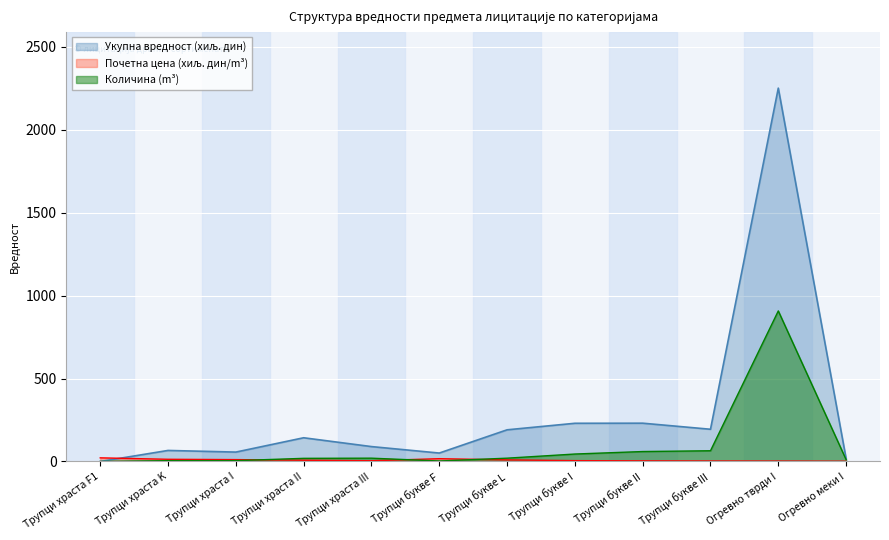

How many values in Укупна вредност (дин) are above zero?

11